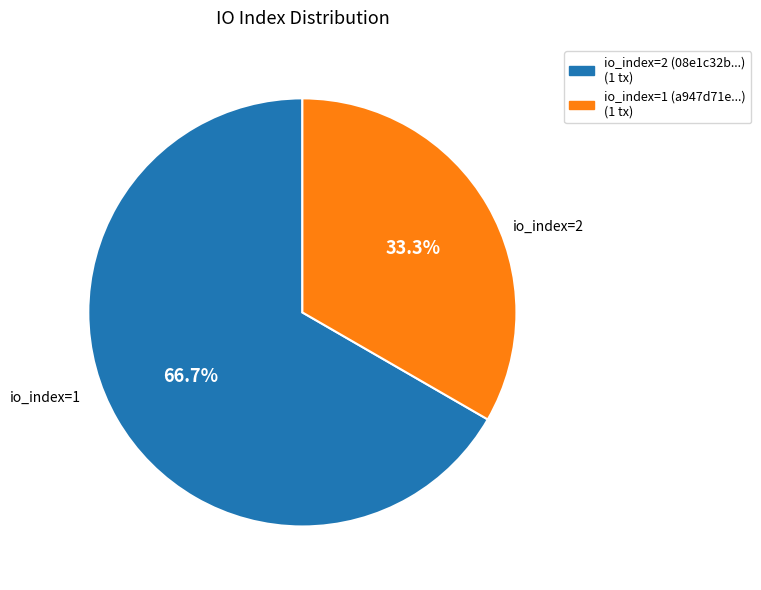

Which slice is the largest?

io_index=2 (08e1c32b...) (1 tx)